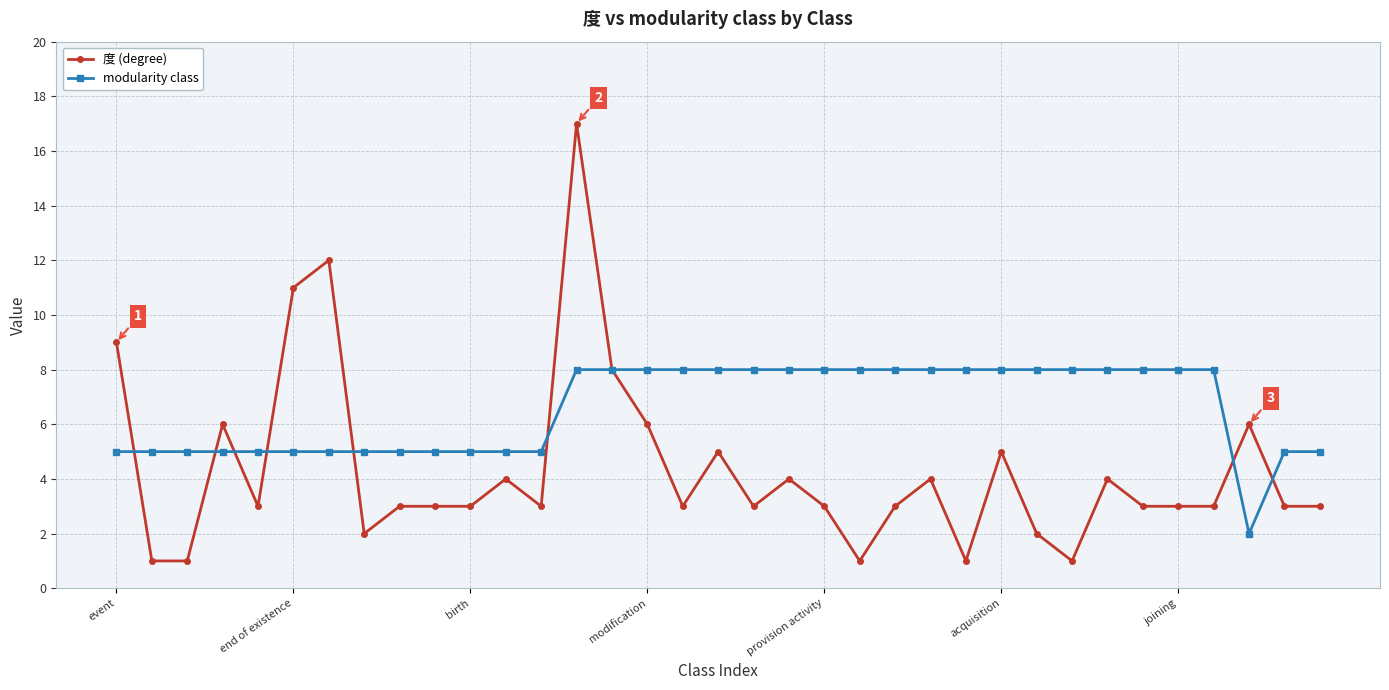

What is the minimum value for 度 (degree)?

1